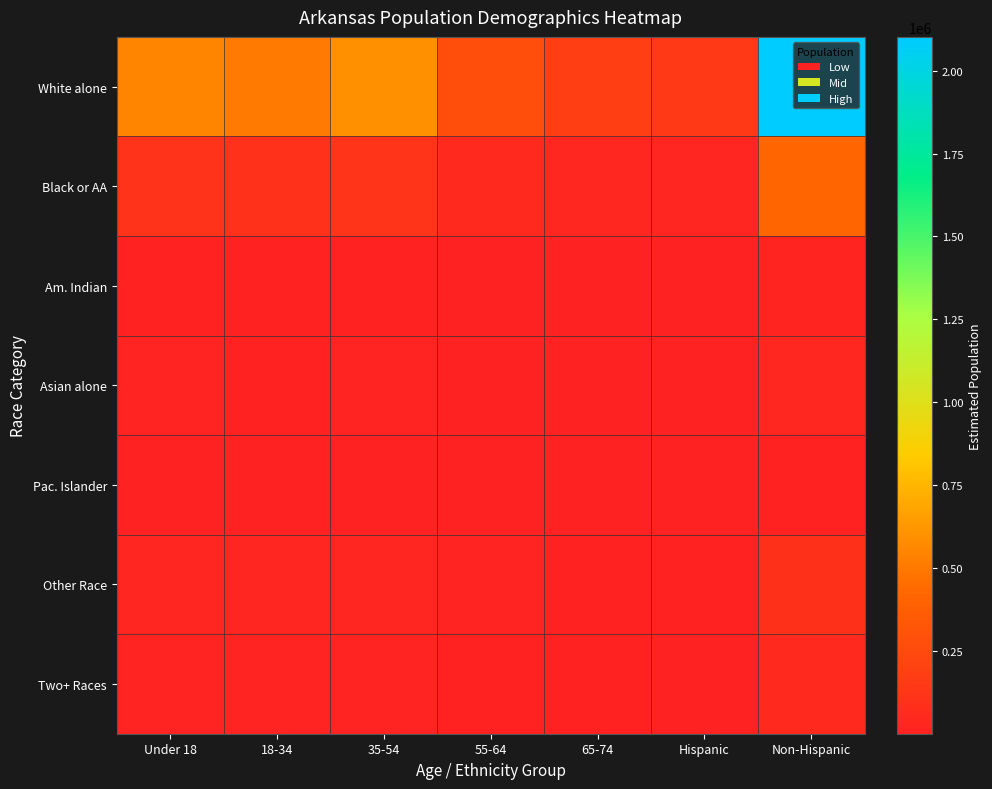

What is the total value across all series at 55-64?

350991.0